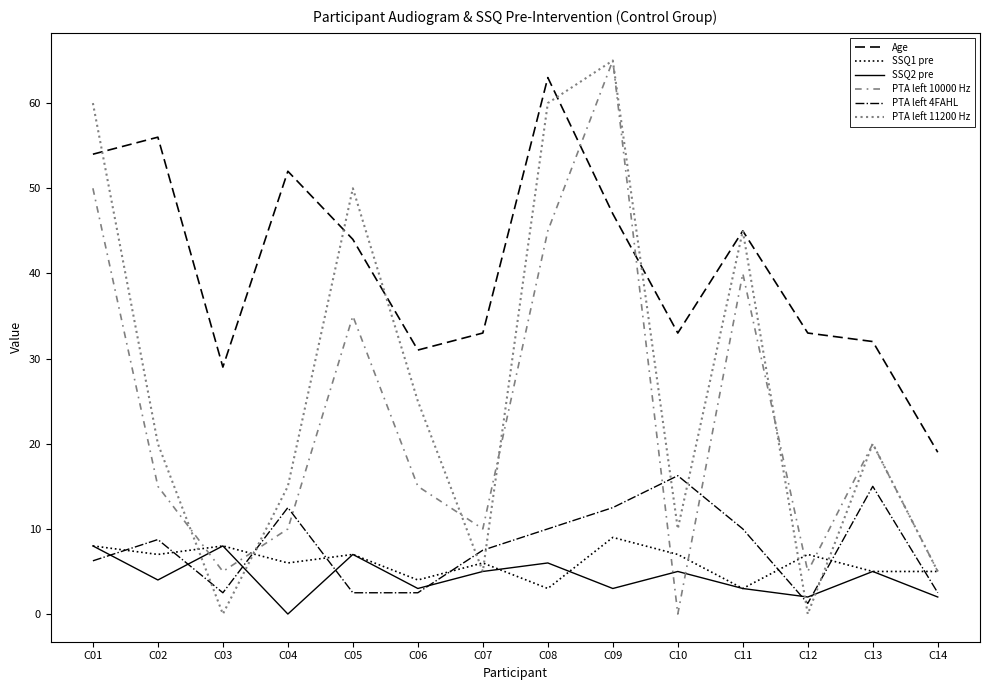

The PTA left 10000 Hz series shows 20.0 at C13. True or false?

True